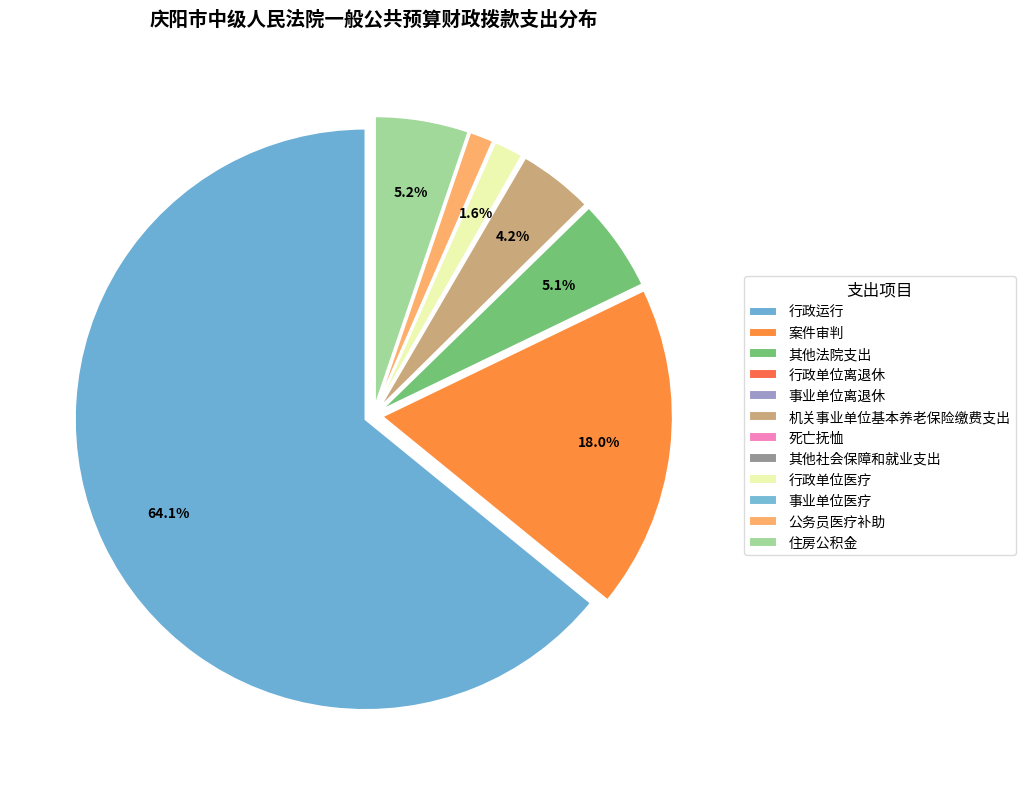

What percentage is the 机关事业单位基本养老保险缴费支出 slice, to the nearest percent?

4%